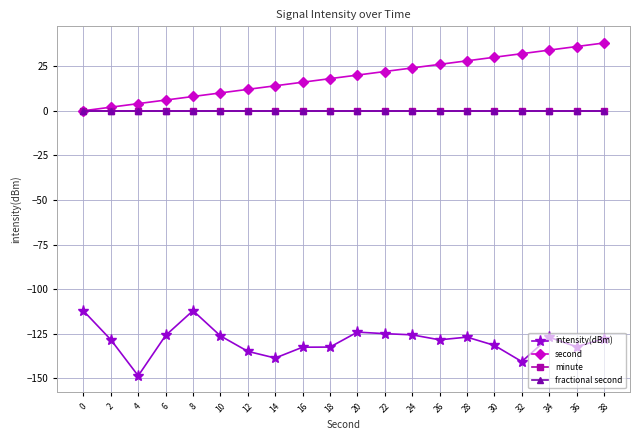

Does the chart have visible grid lines?

Yes